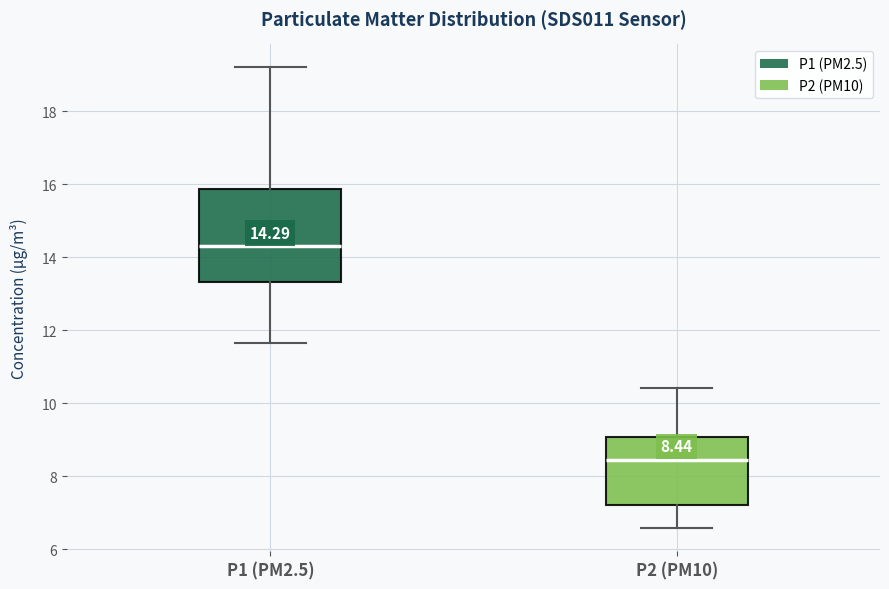

Which box has the highest median line?

P1 (PM2.5)